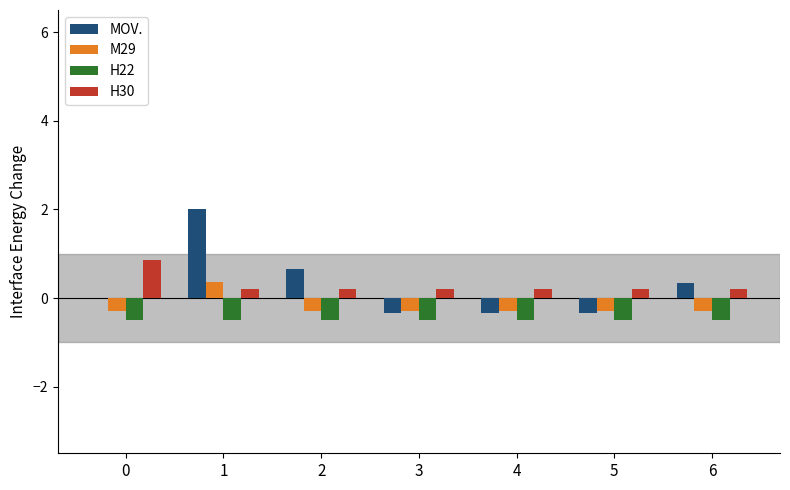

Does the chart contain stacked bars?

No